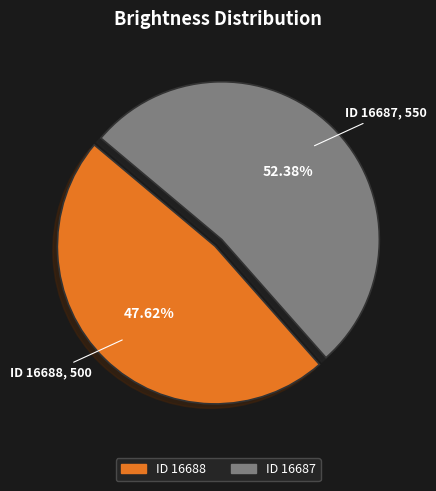

Is there any slice that represents more than half of the pie?

Yes